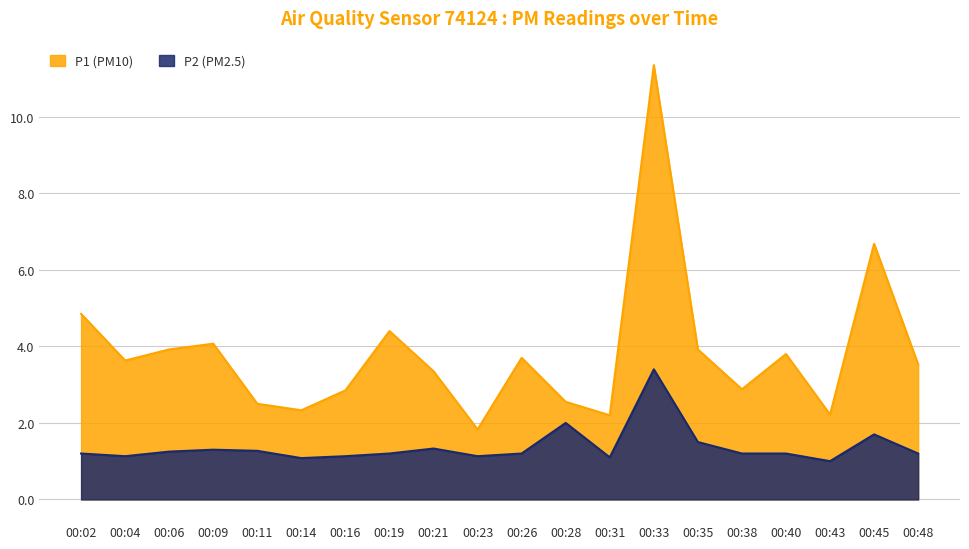

In P1, how many points are lower than both neighbors (excluding endpoints)?

6